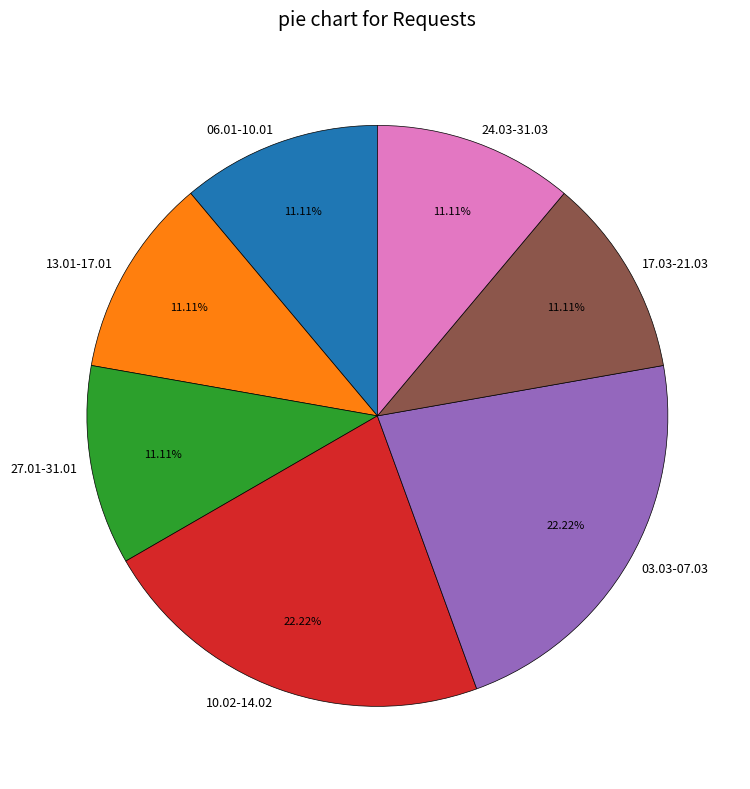

To the nearest percent, what is the average slice percentage?

14%